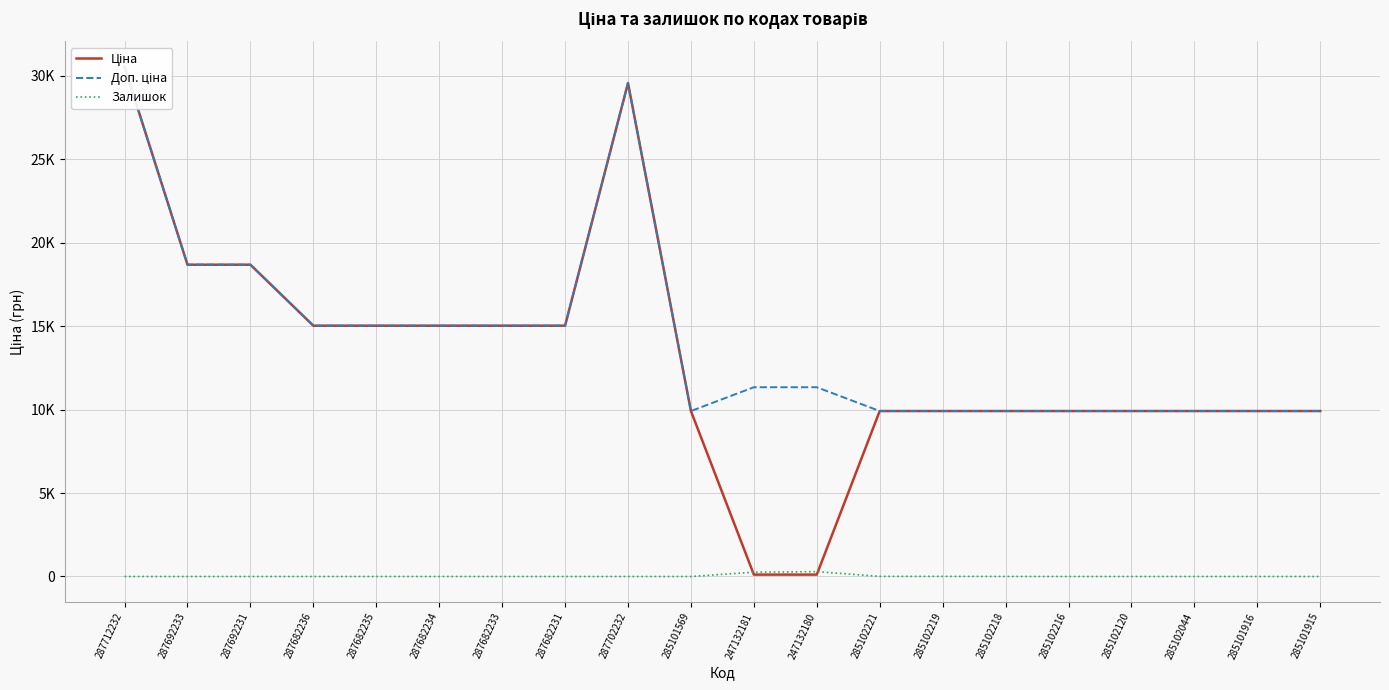

At which category does Ціна reach its first local peak?

287702232